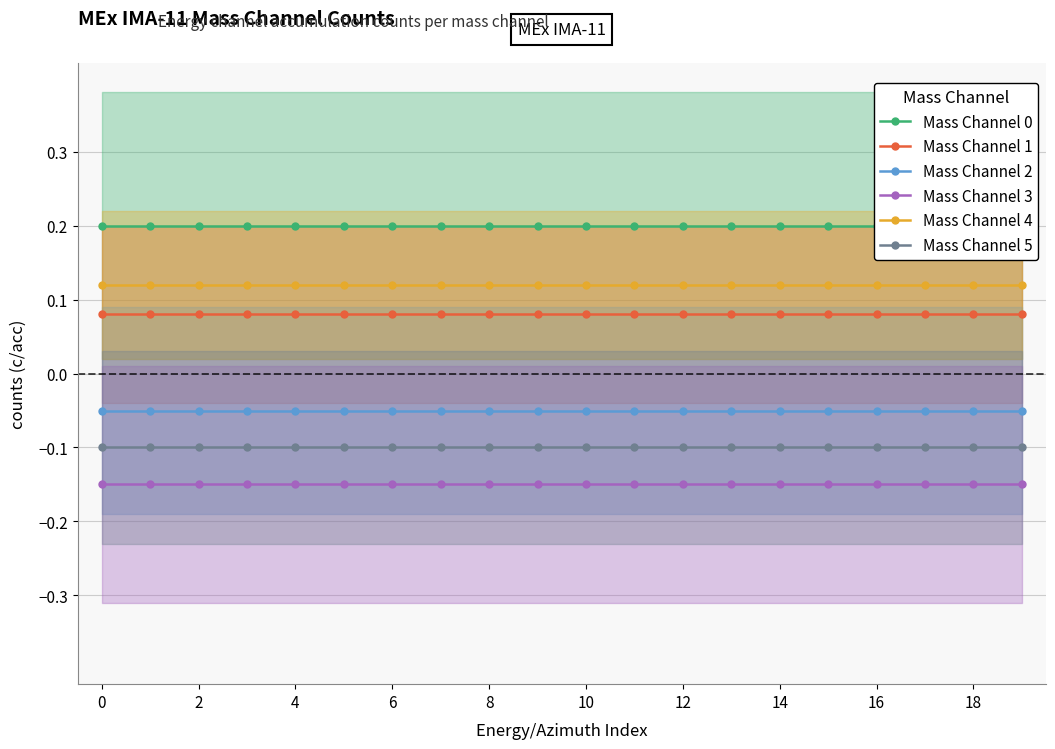

True or false: Mass Channel 3 and Mass Channel 2 cross at least once.

False